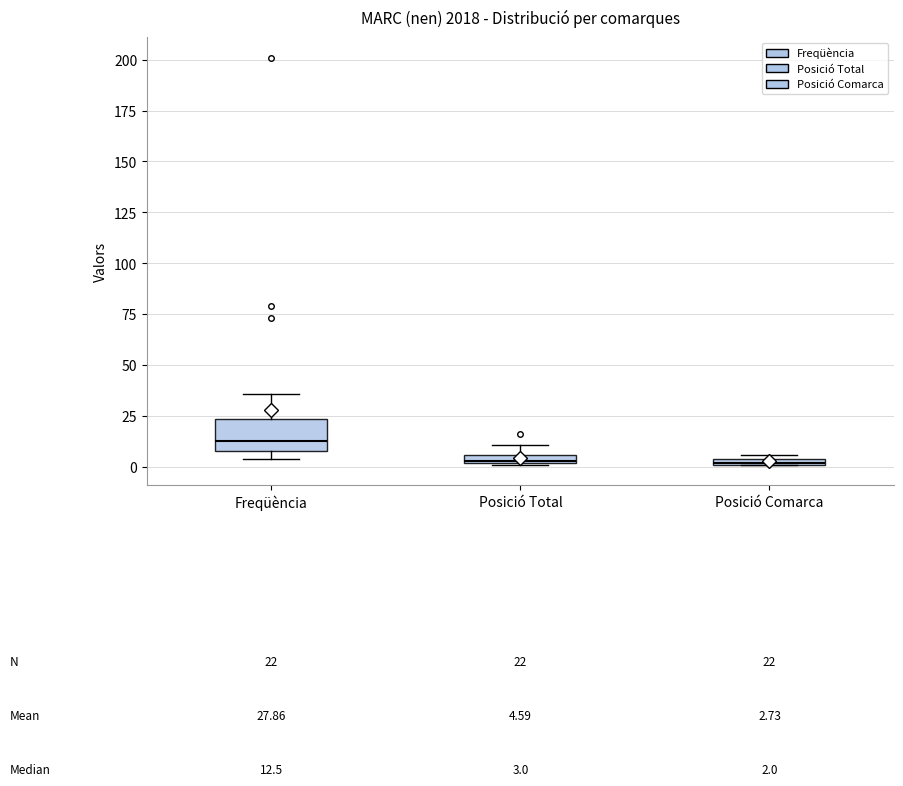

Comparing the boxes themselves (not the whiskers), which one is the tallest?

Freqüència